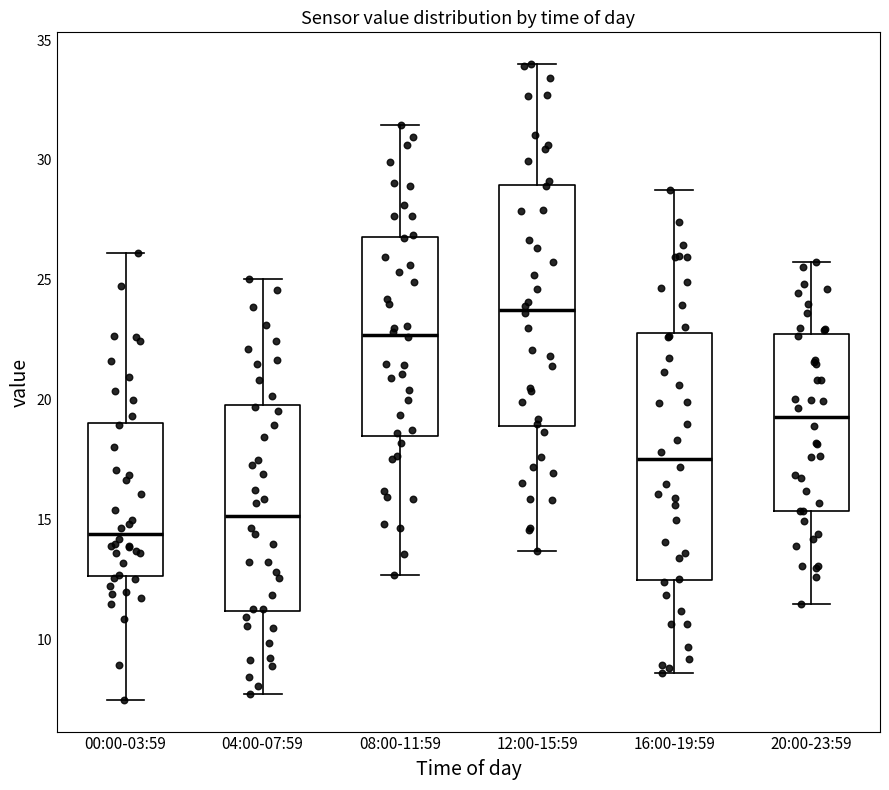

Which box's median line is the lowest?

00:00-03:59